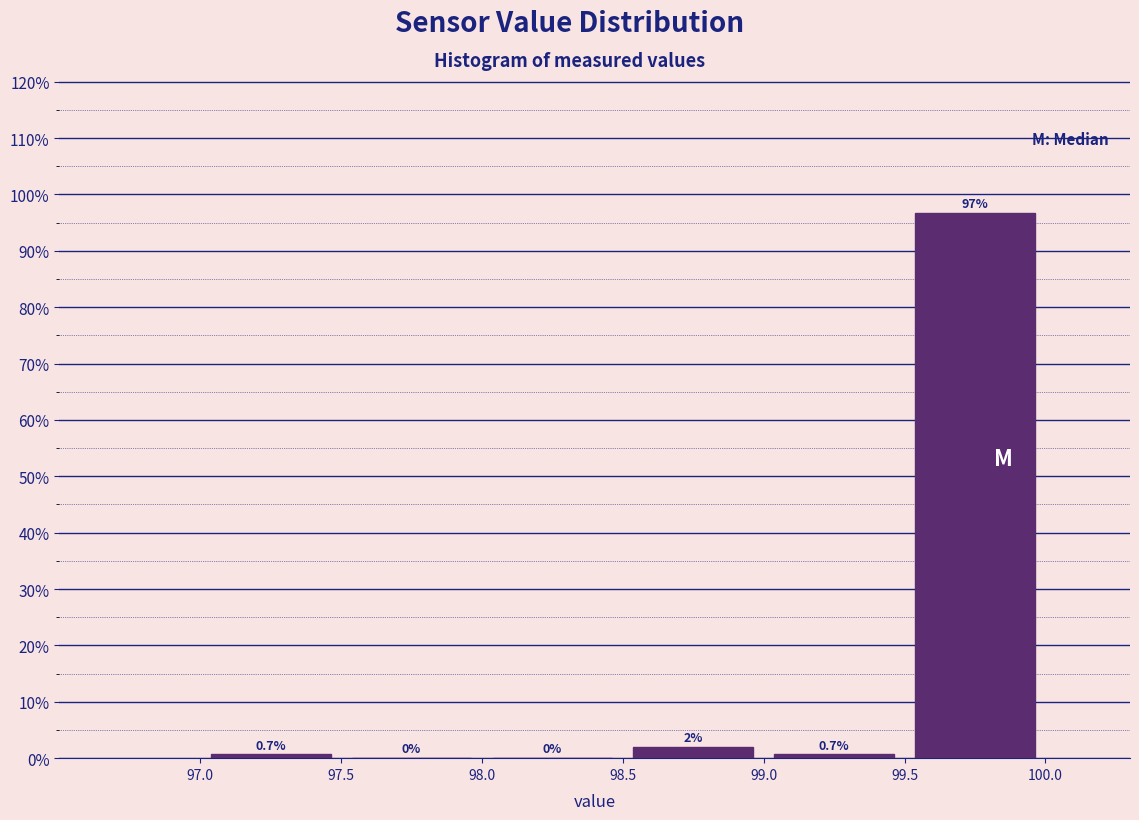

Over which range of the x-axis is the bar tallest?

99.5 to 100.0